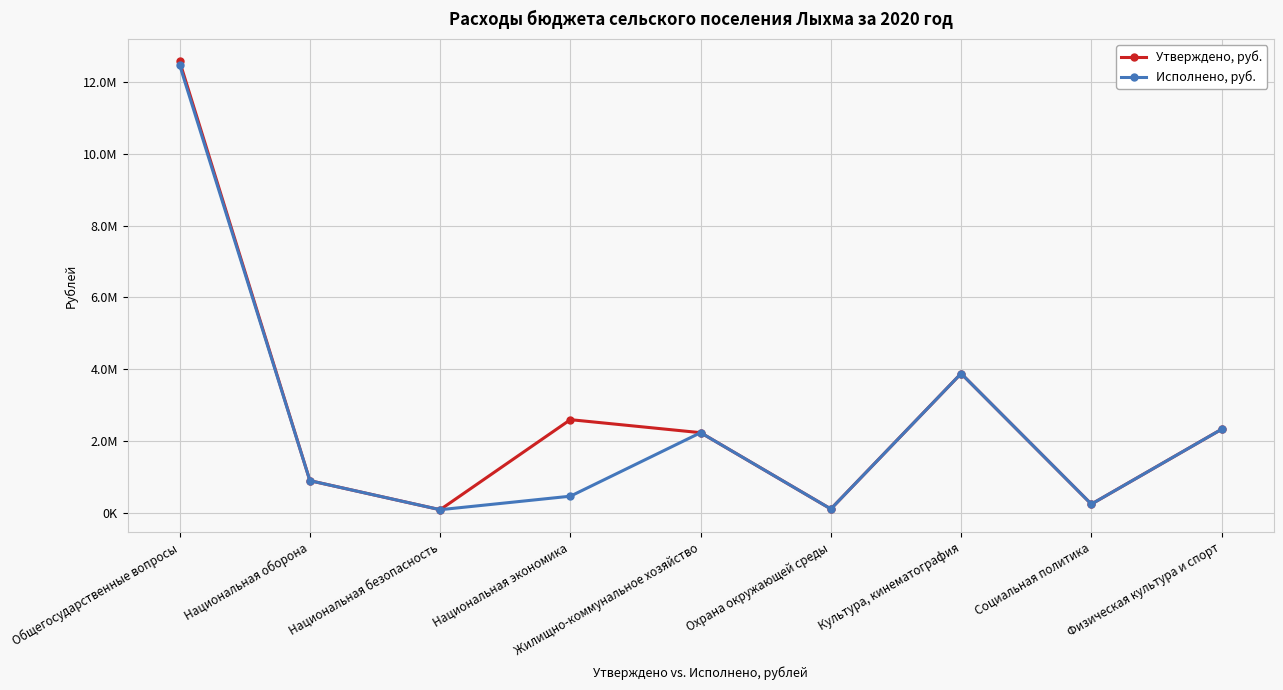

True or false: Исполнено, руб. and Утверждено, руб. intersect in this chart.

False